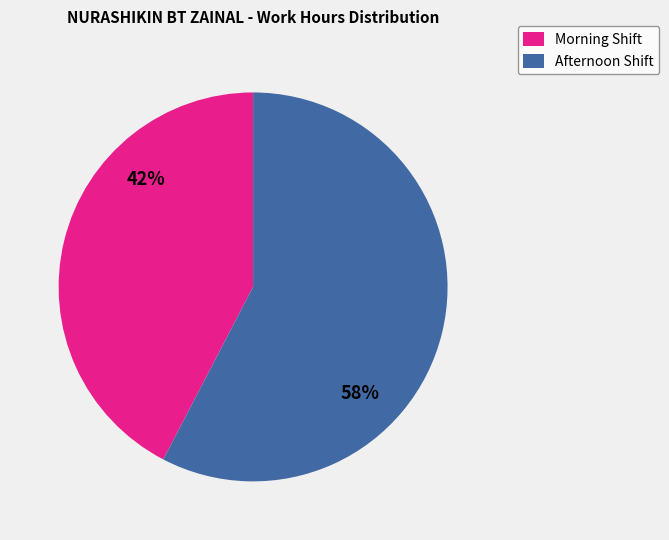

Count the number of slices in the pie.

2